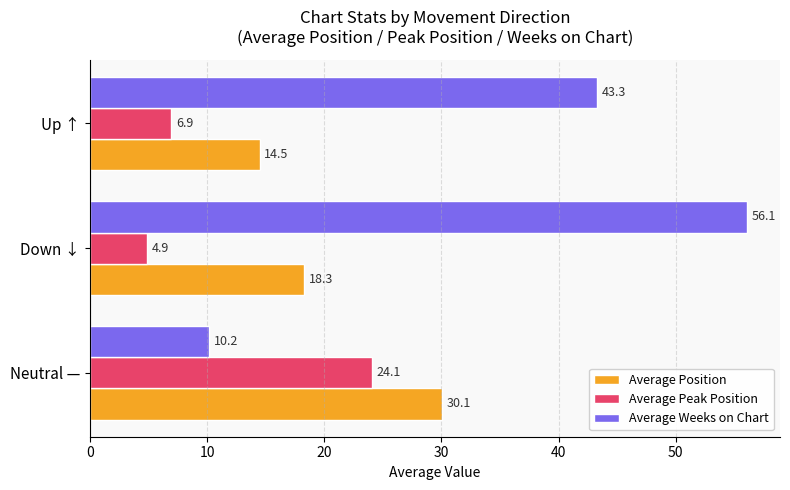

True or false: Average Peak Position has a value of 7.4 at Down ↓.

False